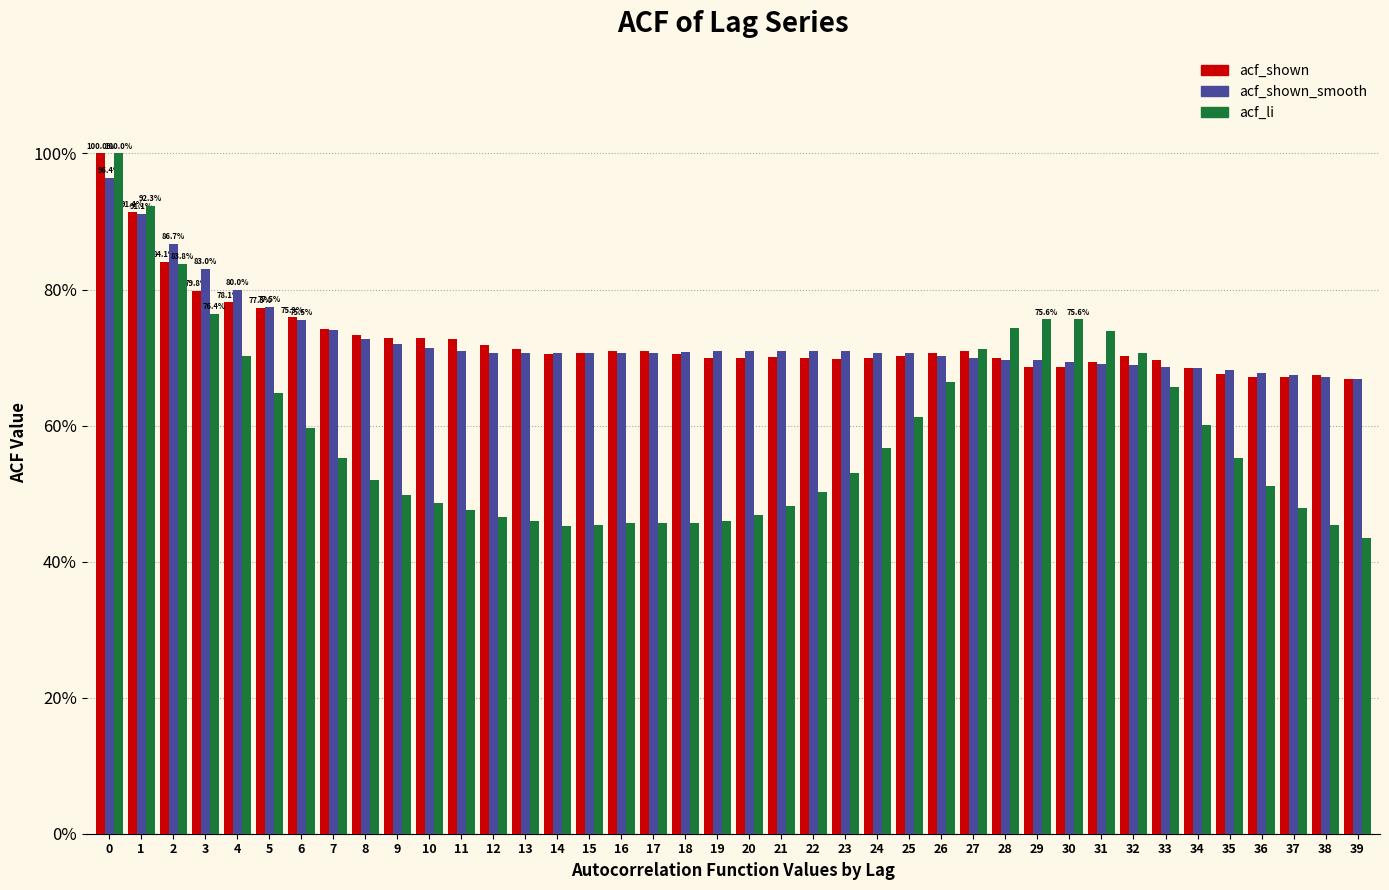

What are all the series names shown in the legend?

acf_shown, acf_shown_smooth, acf_li